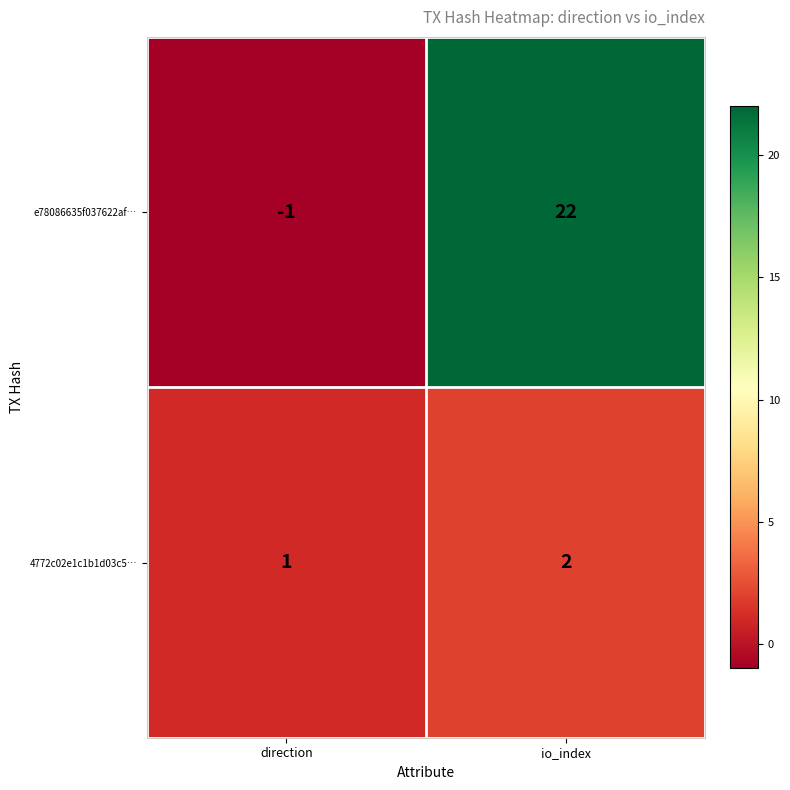

True or false: e78086635f037622af… has a value of 22 at io_index.

True